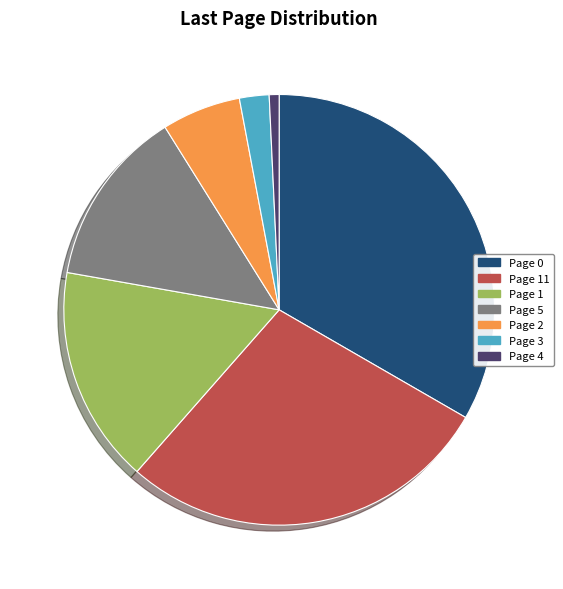

Rank the categories by value from lowest to highest.

Page 4, Page 3, Page 2, Page 5, Page 1, Page 11, Page 0